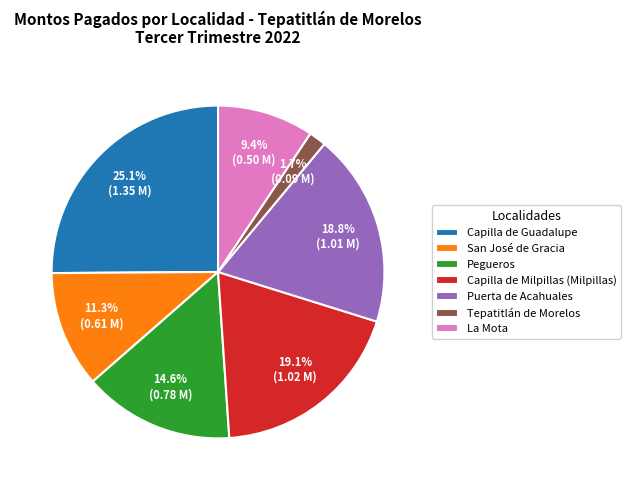

Between Tepatitlán de Morelos and San José de Gracia, which is larger?

San José de Gracia